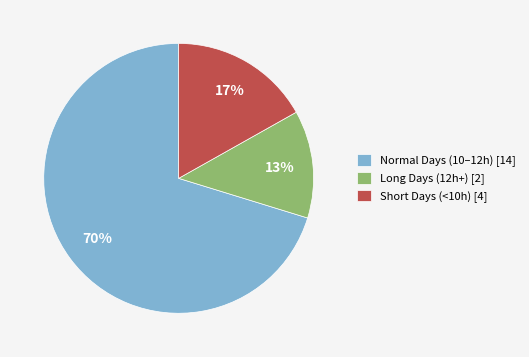

The Long Days (12h+) [2] slice represents 25% of the pie. True or false?

False